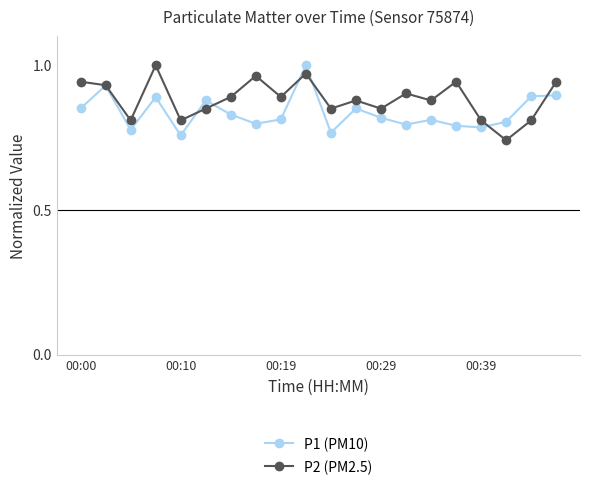

True or false: P2 (PM2.5) has more than 2 points higher than both neighbors.

True